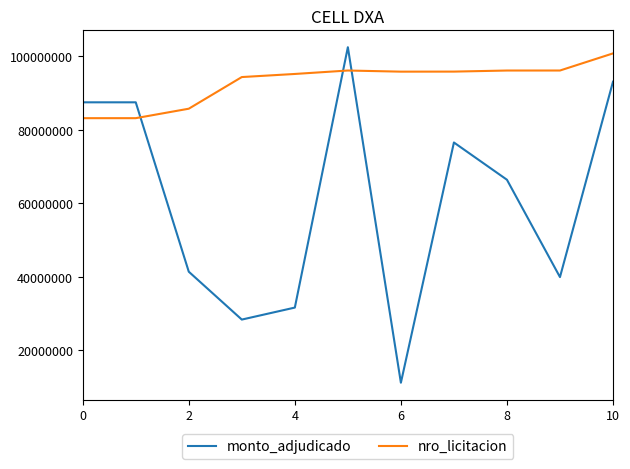

Which series has the largest total across all categories?

nro_licitacion